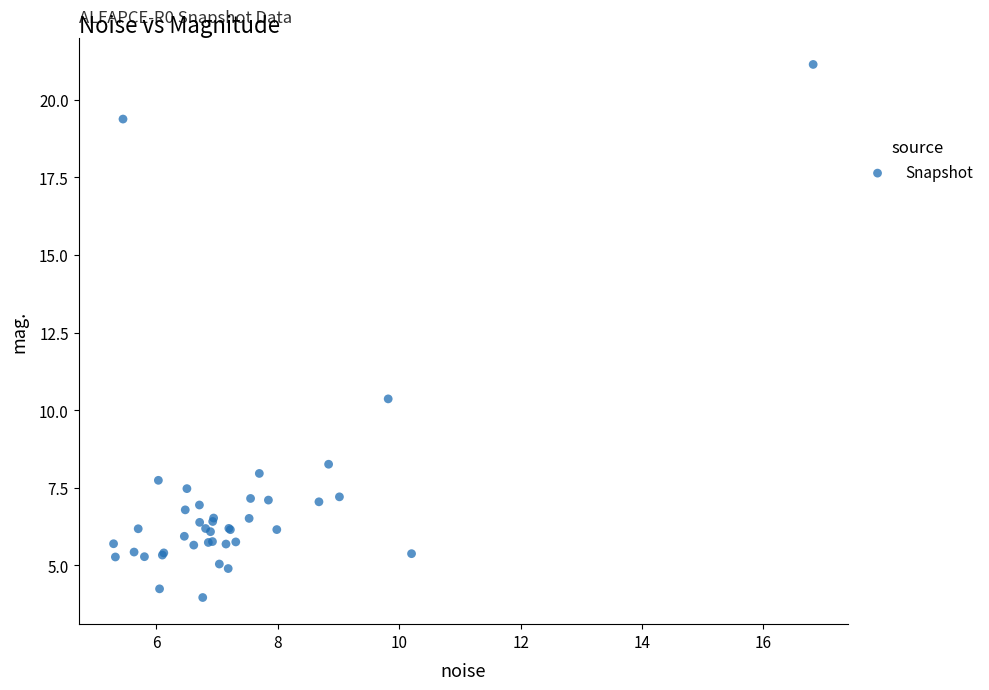

What Y value in the scatter plot is closest to 12?

10.4